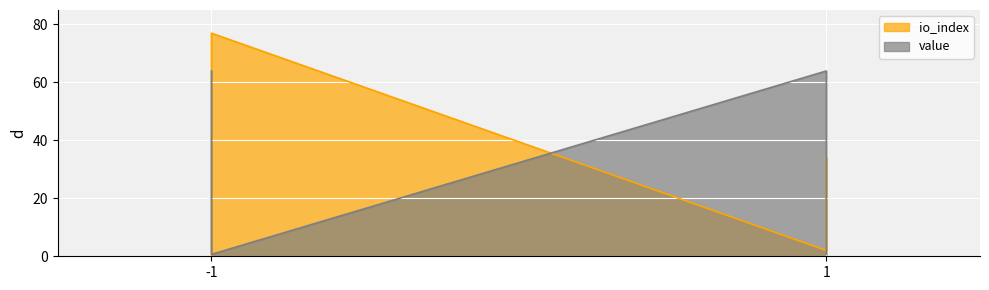

Count the number of data series in this chart.

2